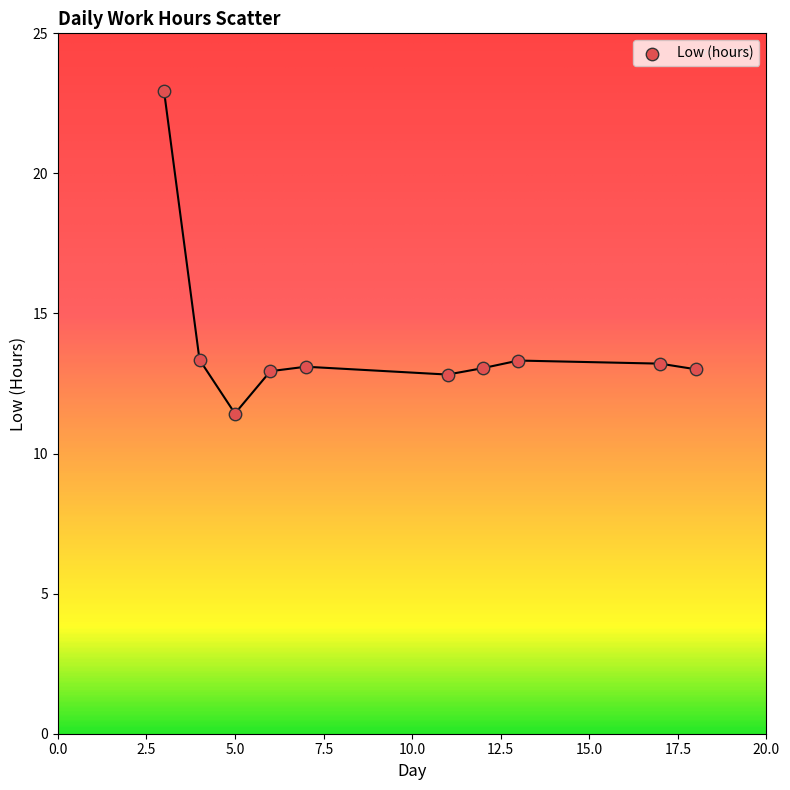

What is the average X value?

9.6